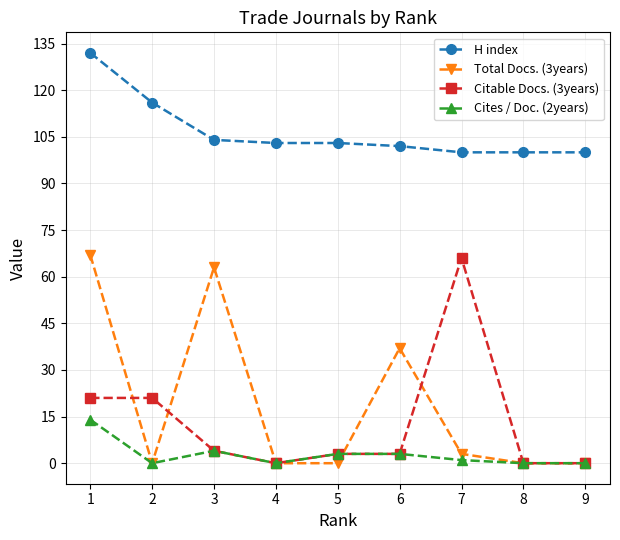

Is it true that Total Docs. (3years) equals 63 at 3?

True